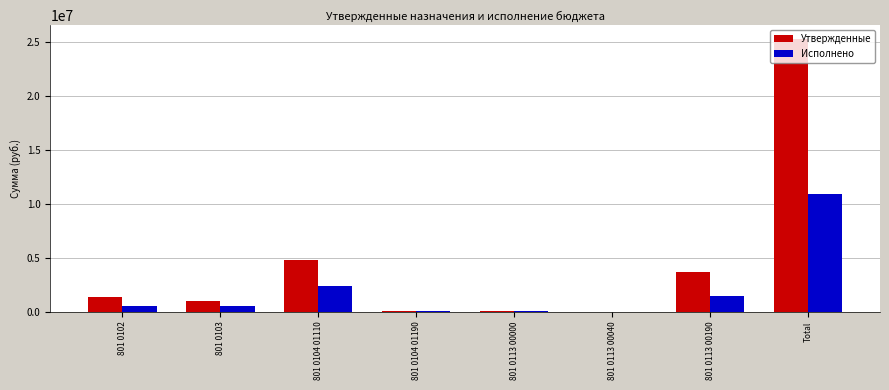

What is the approximate value of Утвержденные at Total?

25298174.2